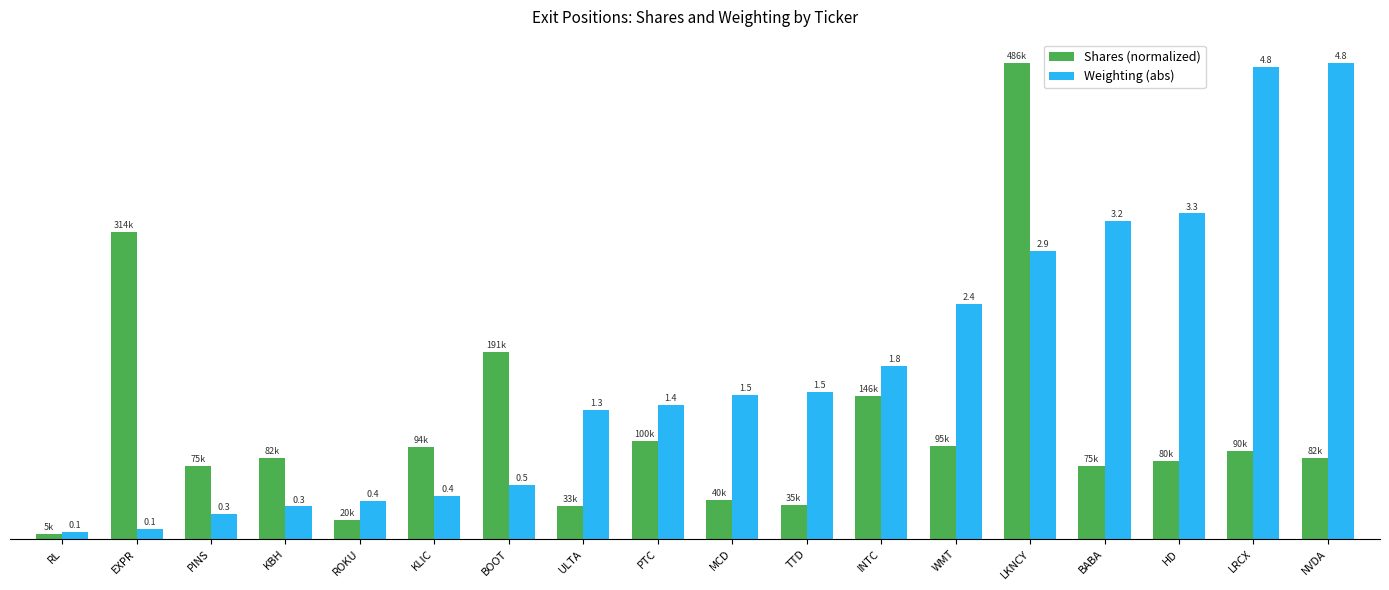

List the series in order of their overall mean, lowest first.

Shares (normalized), Weighting (abs)